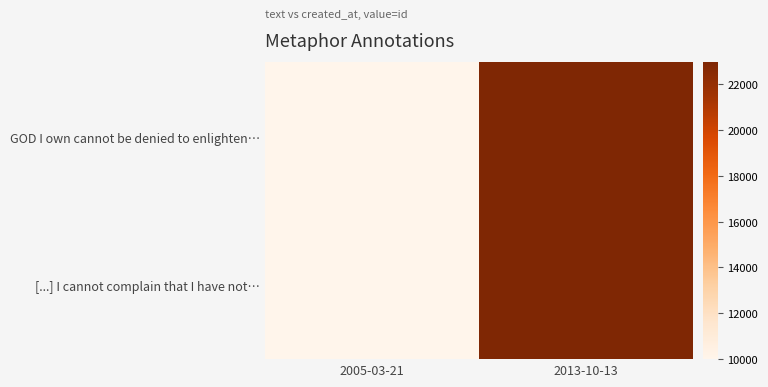

What is the total value across all series at 2005-03-21?

19986